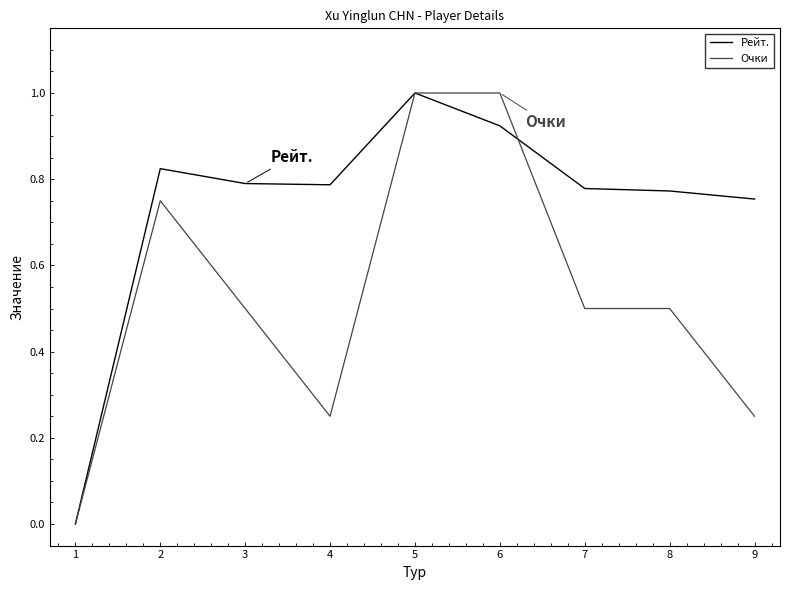

At which category is the sum across all series the highest?

5